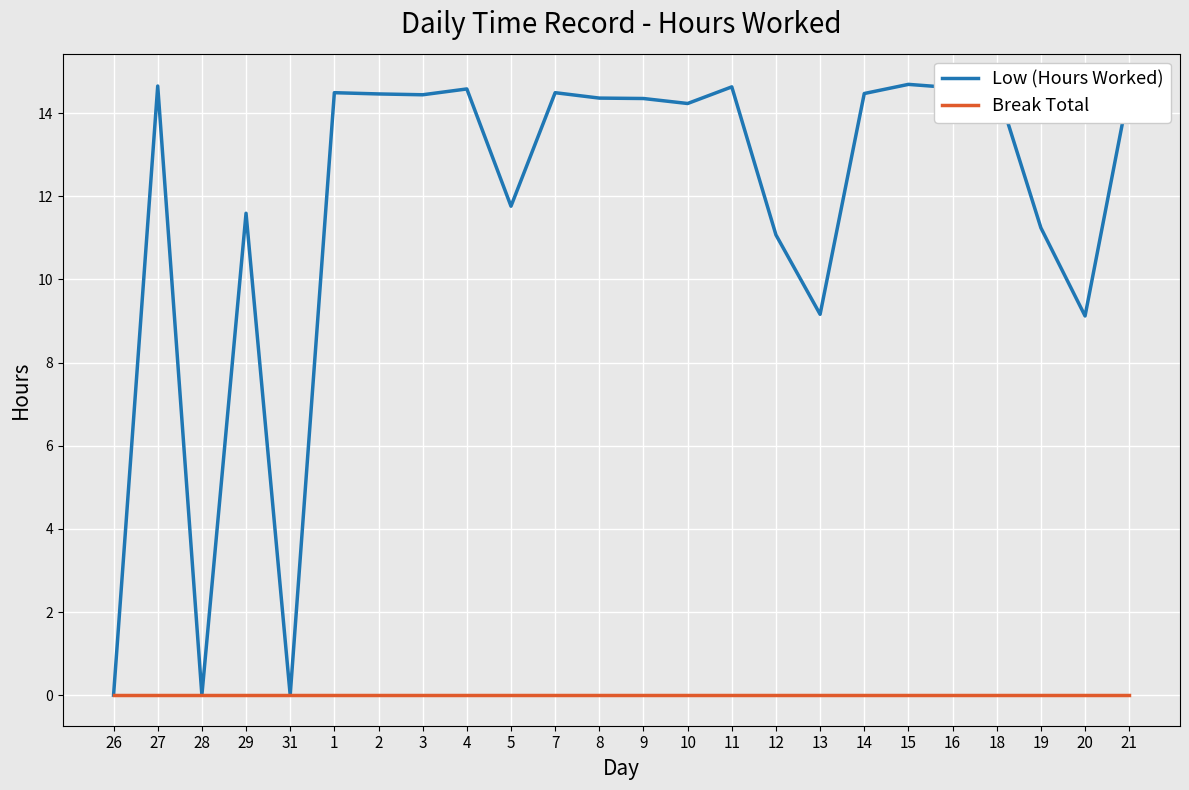

The value of Low (Hours Worked) at 21 is 22.3. True or false?

False